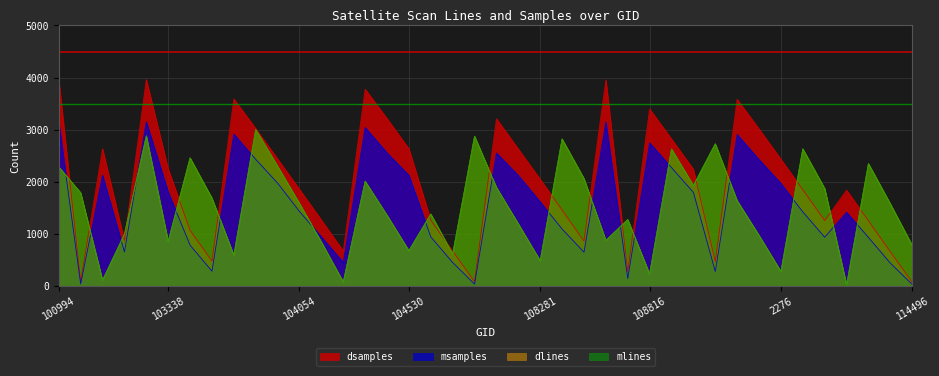

What is the label of the 4th point from the right?

2933